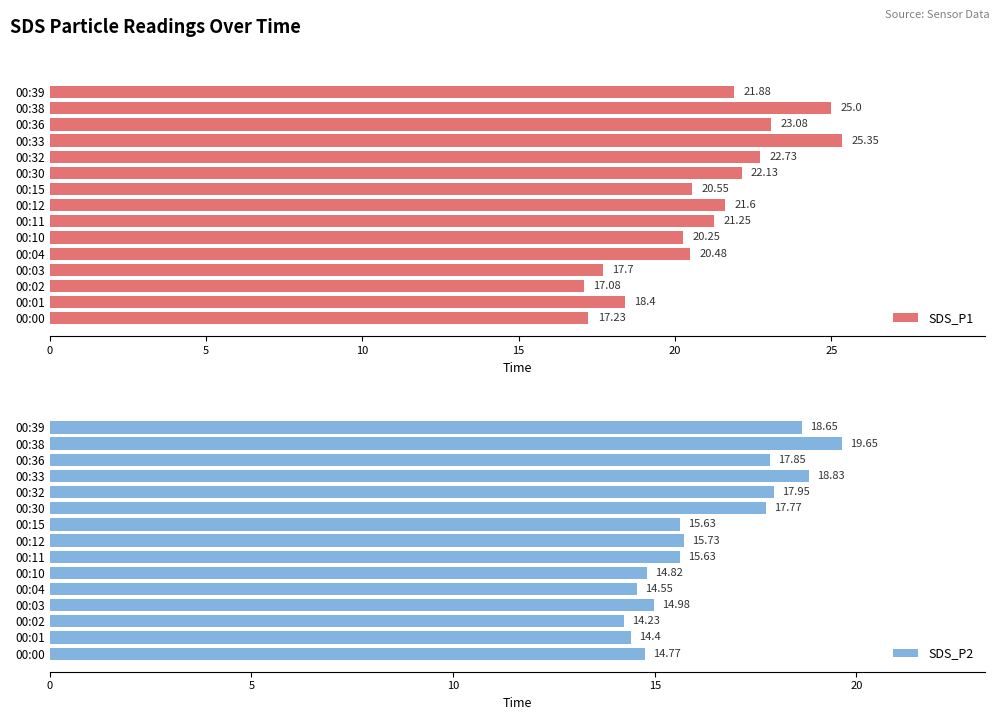

What is the difference between the maximum and minimum values in the SDS_P1 series?

8.3